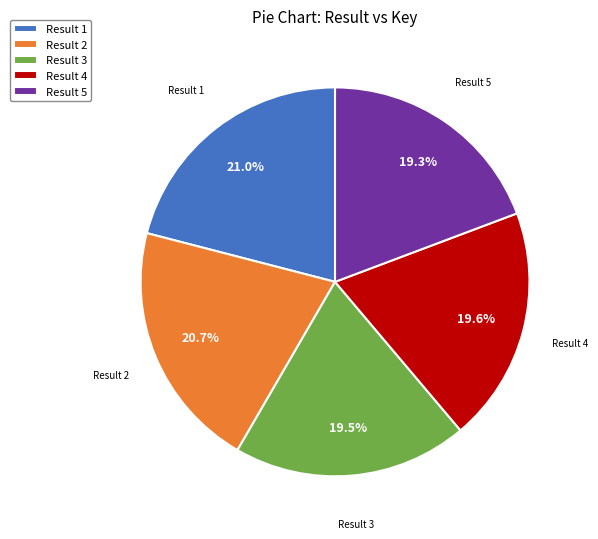

What percentage is NOT represented by Result 4?

80.4%